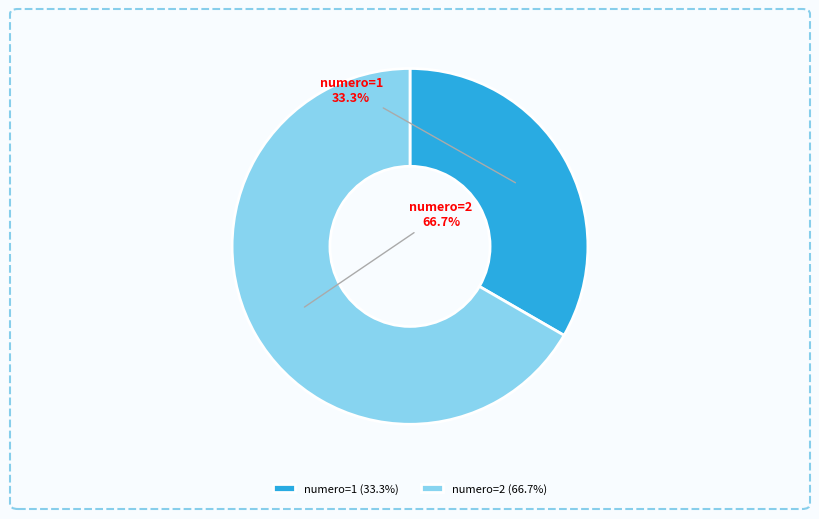

Which has a higher value, numero=2 or numero=1?

numero=2